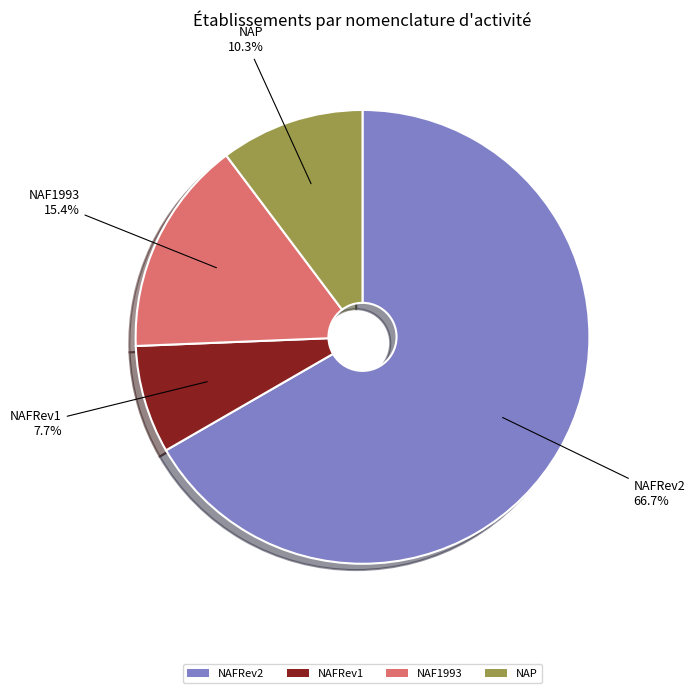

Which slice is the smallest?

NAFRev1